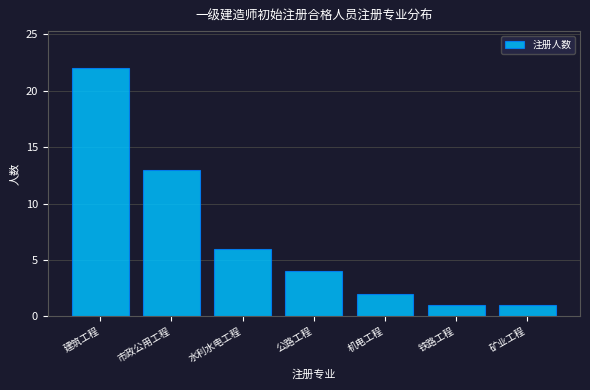

Reading right to left, extract all data points from this chart.

1	1	2	4	6	13	22